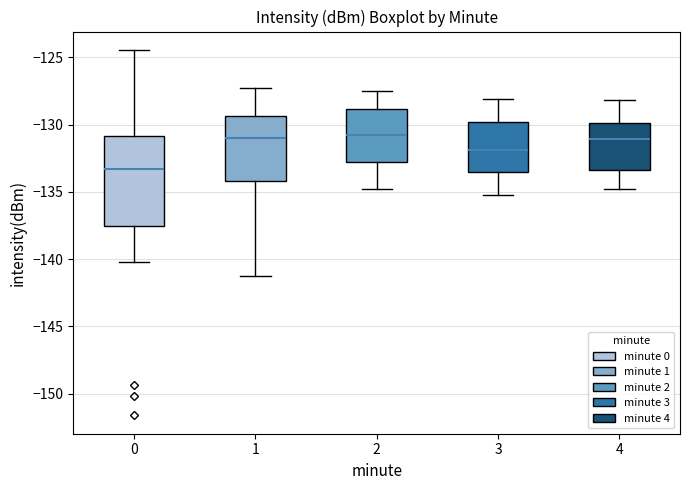

Which box is the tallest, from its lower edge to its upper edge?

0